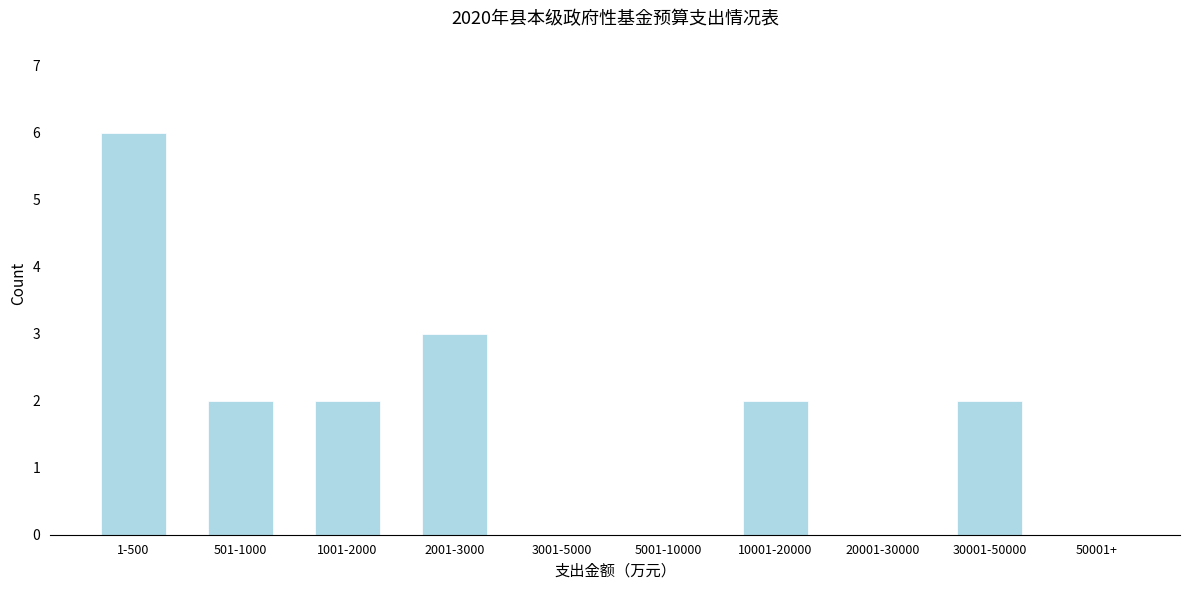

Reading left to right, what are all the values shown in this chart?

1-500=6	501-1000=2	1001-2000=2	2001-3000=3	3001-5000=0	5001-10000=0	10001-20000=2	20001-30000=0	30001-50000=2	50001+=0